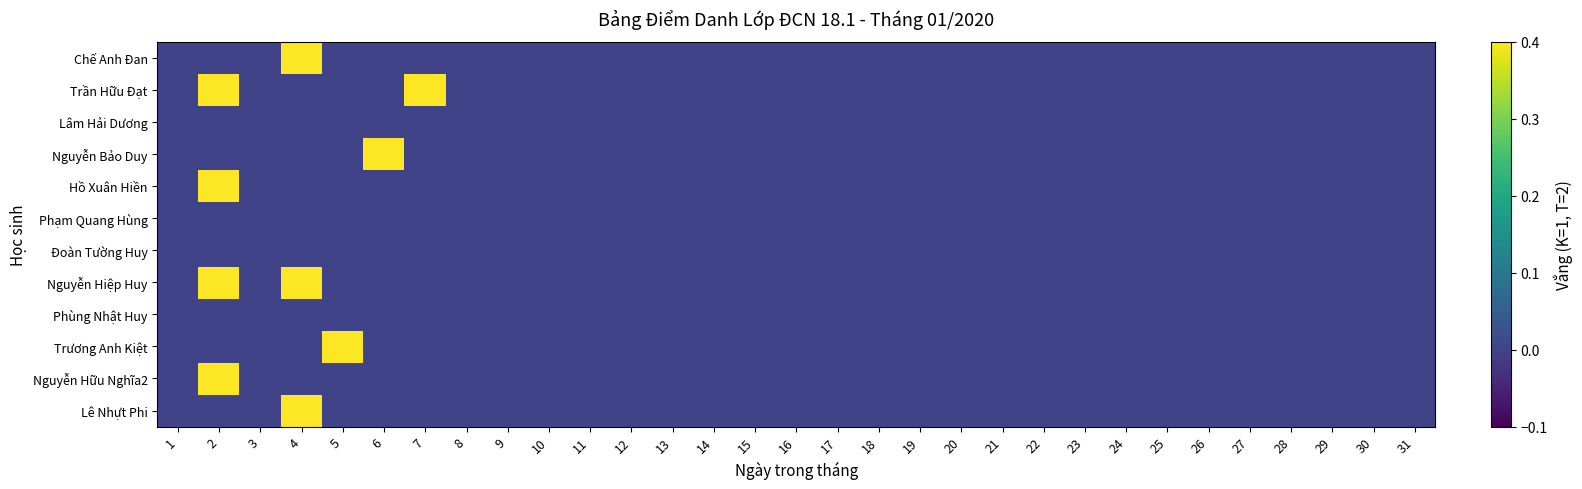

Reading left to right, what are all the values shown in this chart?

Chế Anh Đan: 1=0	2=0	3=0	4=1	5=0	6=0	7=0	8=0	9=0	10=0	11=0	12=0	13=0	14=0	15=0	16=0	17=0	18=0	19=0	20=0	21=0	22=0	23=0	24=0	25=0	26=0	27=0	28=0	29=0	30=0	31=0
Trần Hữu Đạt: 1=0	2=1	3=0	4=0	5=0	6=0	7=1	8=0	9=0	10=0	11=0	12=0	13=0	14=0	15=0	16=0	17=0	18=0	19=0	20=0	21=0	22=0	23=0	24=0	25=0	26=0	27=0	28=0	29=0	30=0	31=0
Lâm Hải Dương: 1=0	2=0	3=0	4=0	5=0	6=0	7=0	8=0	9=0	10=0	11=0	12=0	13=0	14=0	15=0	16=0	17=0	18=0	19=0	20=0	21=0	22=0	23=0	24=0	25=0	26=0	27=0	28=0	29=0	30=0	31=0
Nguyễn Bảo Duy: 1=0	2=0	3=0	4=0	5=0	6=1	7=0	8=0	9=0	10=0	11=0	12=0	13=0	14=0	15=0	16=0	17=0	18=0	19=0	20=0	21=0	22=0	23=0	24=0	25=0	26=0	27=0	28=0	29=0	30=0	31=0
Hồ Xuân Hiền: 1=0	2=1	3=0	4=0	5=0	6=0	7=0	8=0	9=0	10=0	11=0	12=0	13=0	14=0	15=0	16=0	17=0	18=0	19=0	20=0	21=0	22=0	23=0	24=0	25=0	26=0	27=0	28=0	29=0	30=0	31=0
Phạm Quang Hùng: 1=0	2=0	3=0	4=0	5=0	6=0	7=0	8=0	9=0	10=0	11=0	12=0	13=0	14=0	15=0	16=0	17=0	18=0	19=0	20=0	21=0	22=0	23=0	24=0	25=0	26=0	27=0	28=0	29=0	30=0	31=0
Đoàn Tường Huy: 1=0	2=0	3=0	4=0	5=0	6=0	7=0	8=0	9=0	10=0	11=0	12=0	13=0	14=0	15=0	16=0	17=0	18=0	19=0	20=0	21=0	22=0	23=0	24=0	25=0	26=0	27=0	28=0	29=0	30=0	31=0
Nguyễn Hiệp Huy: 1=0	2=1	3=0	4=1	5=0	6=0	7=0	8=0	9=0	10=0	11=0	12=0	13=0	14=0	15=0	16=0	17=0	18=0	19=0	20=0	21=0	22=0	23=0	24=0	25=0	26=0	27=0	28=0	29=0	30=0	31=0
Phùng Nhật Huy: 1=0	2=0	3=0	4=0	5=0	6=0	7=0	8=0	9=0	10=0	11=0	12=0	13=0	14=0	15=0	16=0	17=0	18=0	19=0	20=0	21=0	22=0	23=0	24=0	25=0	26=0	27=0	28=0	29=0	30=0	31=0
Trương Anh Kiệt: 1=0	2=0	3=0	4=0	5=1	6=0	7=0	8=0	9=0	10=0	11=0	12=0	13=0	14=0	15=0	16=0	17=0	18=0	19=0	20=0	21=0	22=0	23=0	24=0	25=0	26=0	27=0	28=0	29=0	30=0	31=0
Nguyễn Hữu Nghĩa2: 1=0	2=1	3=0	4=0	5=0	6=0	7=0	8=0	9=0	10=0	11=0	12=0	13=0	14=0	15=0	16=0	17=0	18=0	19=0	20=0	21=0	22=0	23=0	24=0	25=0	26=0	27=0	28=0	29=0	30=0	31=0
Lê Nhựt Phi: 1=0	2=0	3=0	4=1	5=0	6=0	7=0	8=0	9=0	10=0	11=0	12=0	13=0	14=0	15=0	16=0	17=0	18=0	19=0	20=0	21=0	22=0	23=0	24=0	25=0	26=0	27=0	28=0	29=0	30=0	31=0